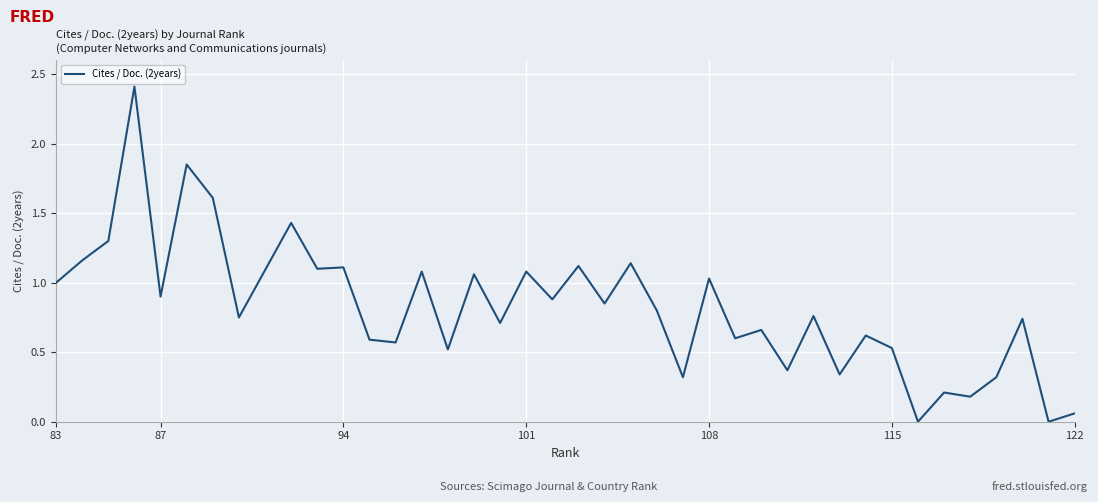

Count the number of values greater than 0.

38